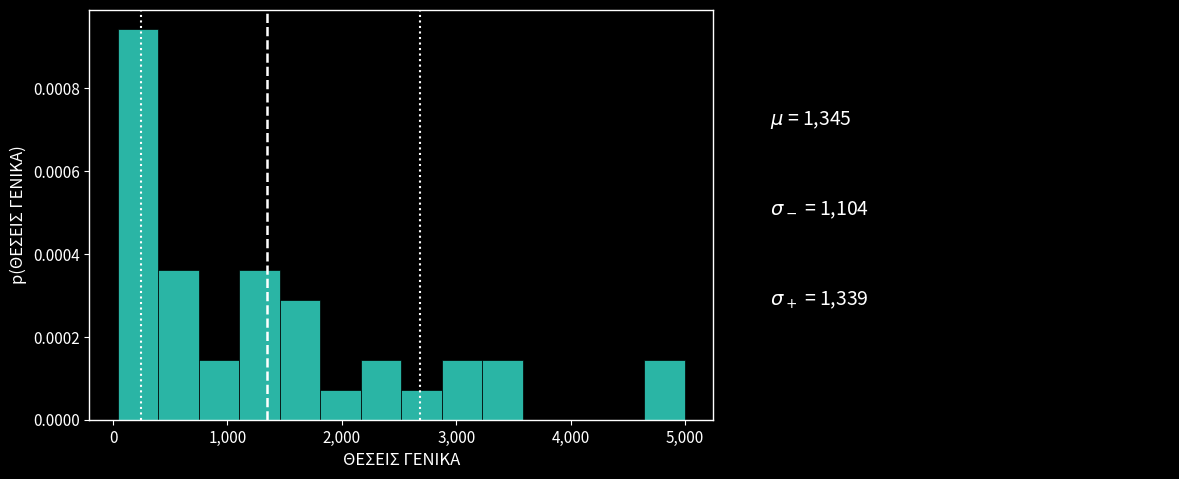

Read against the x-axis, roughly where is the centre of the tallest bar?

200